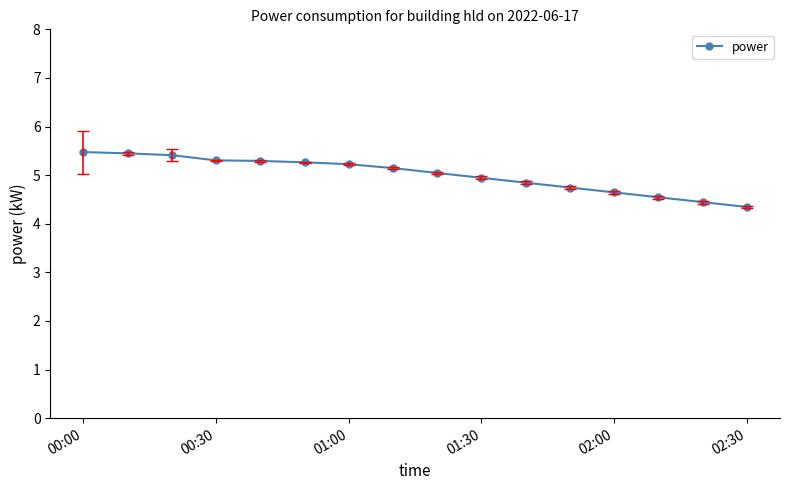

How many lines are shown in the chart?

1